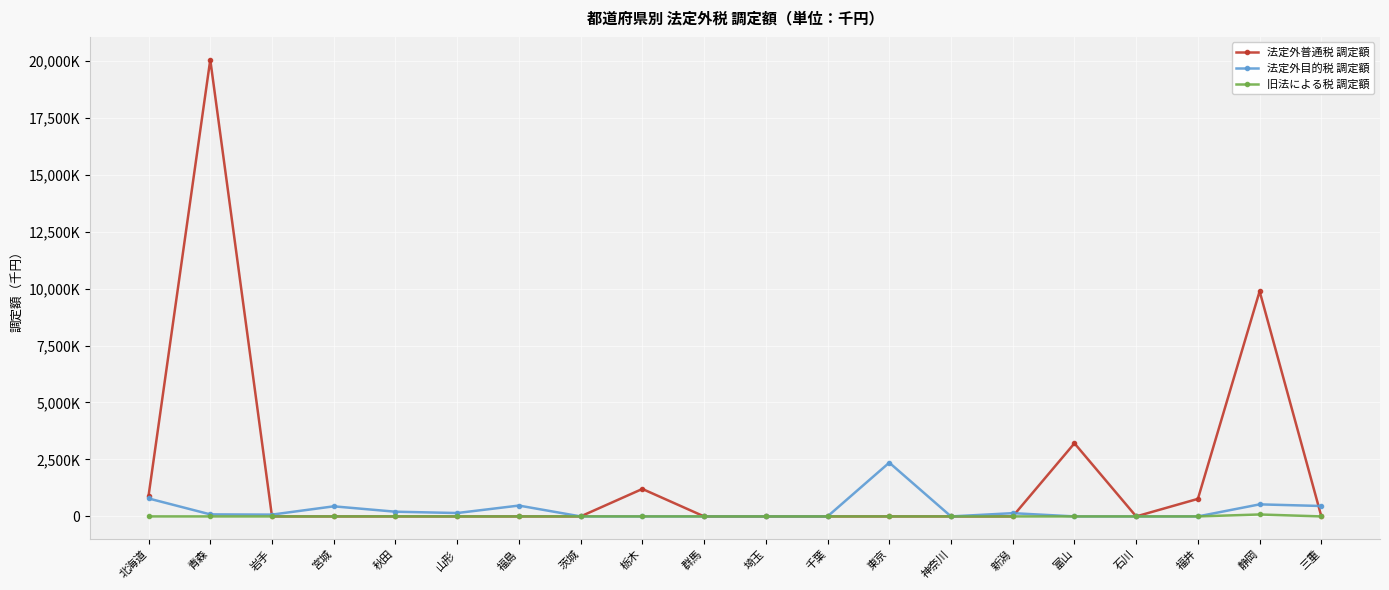

True or false: 法定外普通税 調定額 has a value of 28430235 at 青森.

False